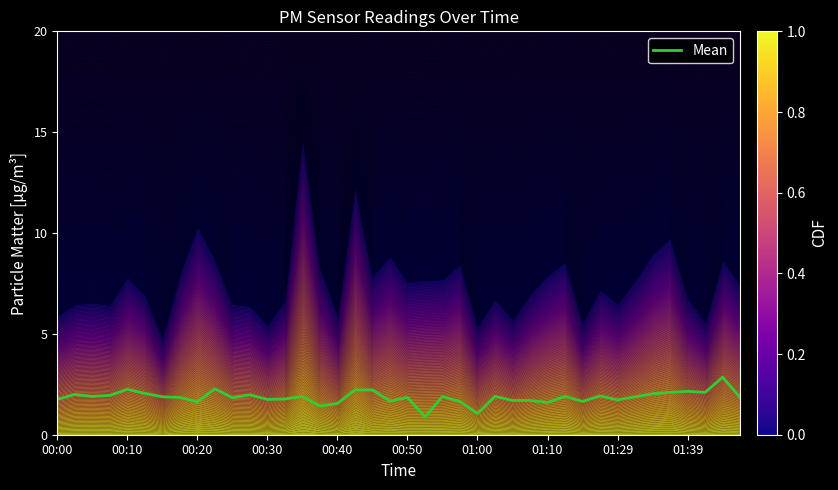

What is the maximum value for Mean?

2.9